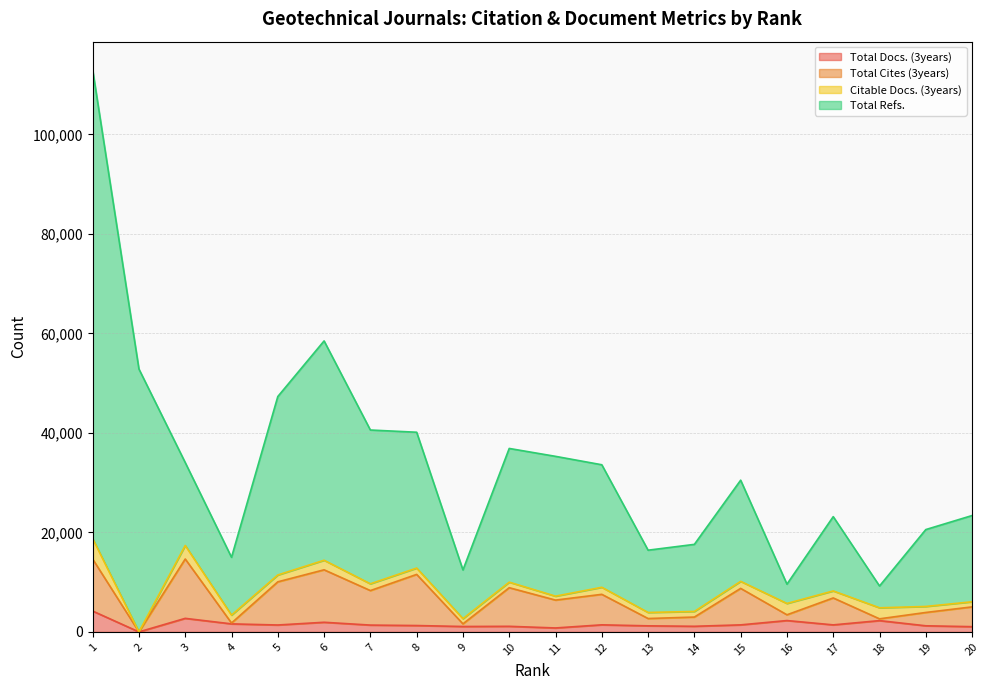

What are all the series names shown in the legend?

Total Docs. (3years), Total Cites (3years), Citable Docs. (3years), Total Refs.